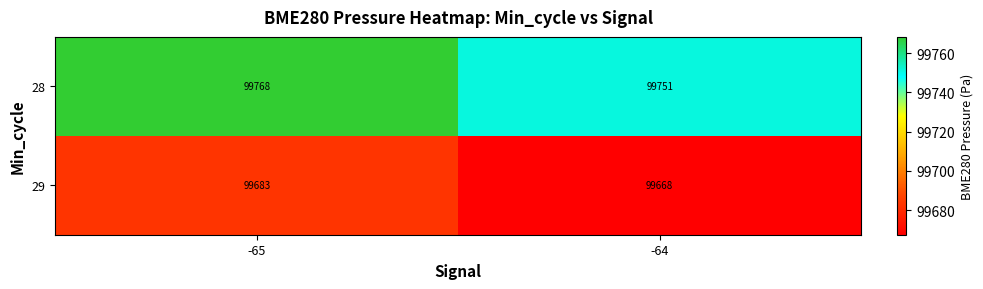

What is the difference between the highest and lowest values at -65?

85